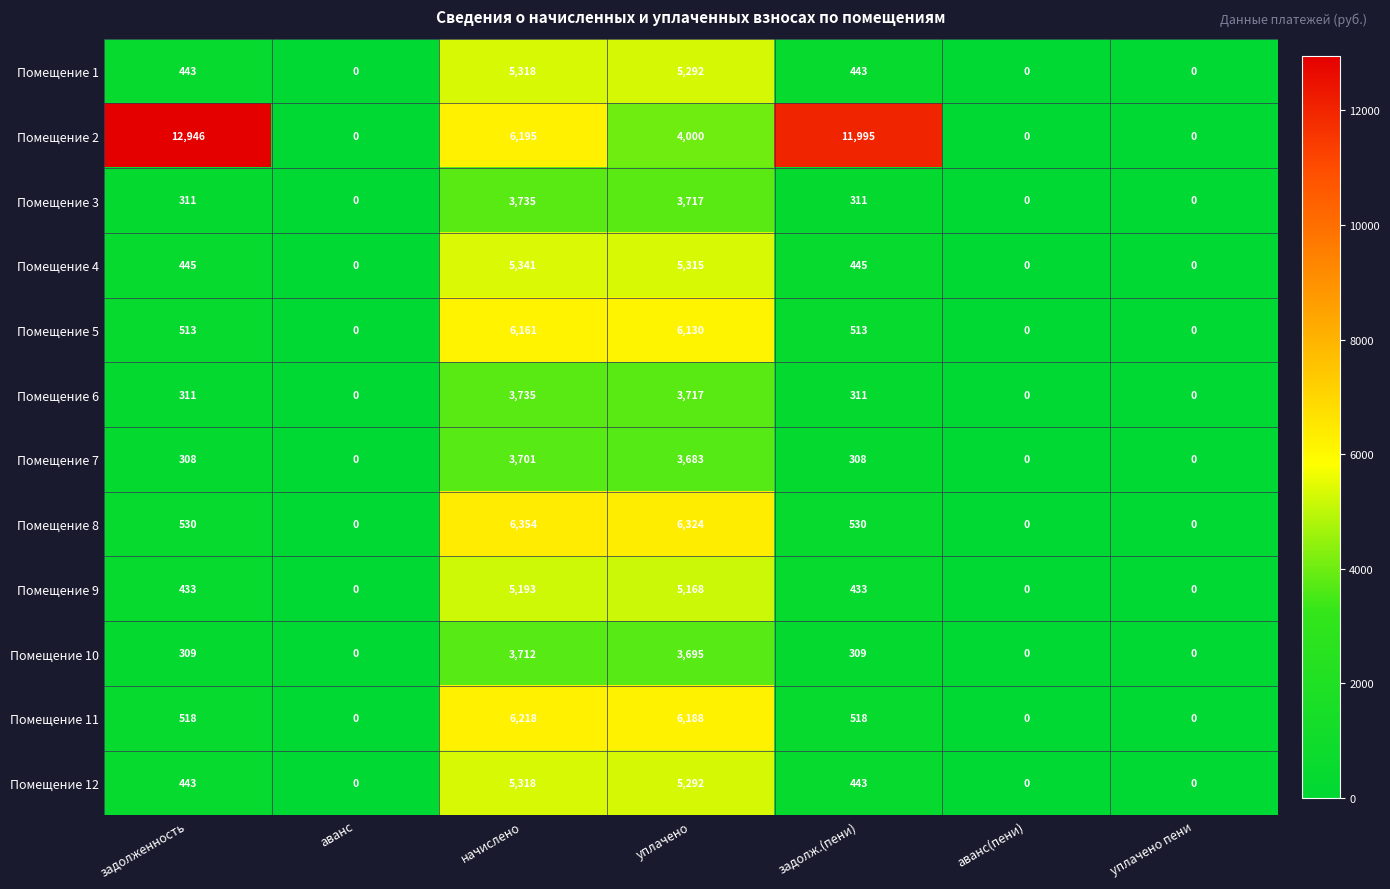

What is the approximate value of Помещение 9 at уплачено, to the nearest 10?

5170